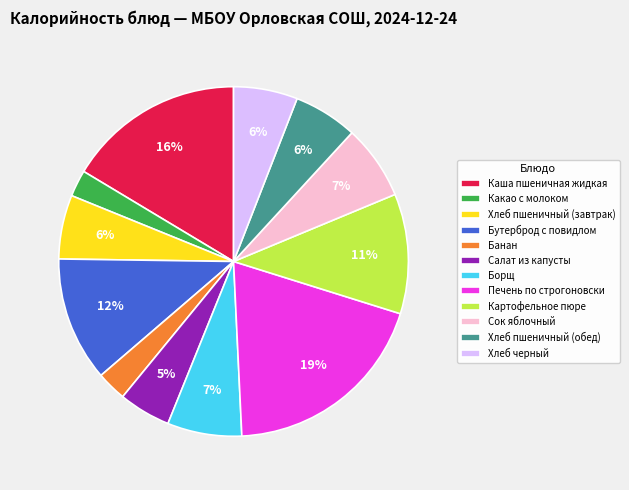

To the nearest percent, what is the average slice percentage?

8%